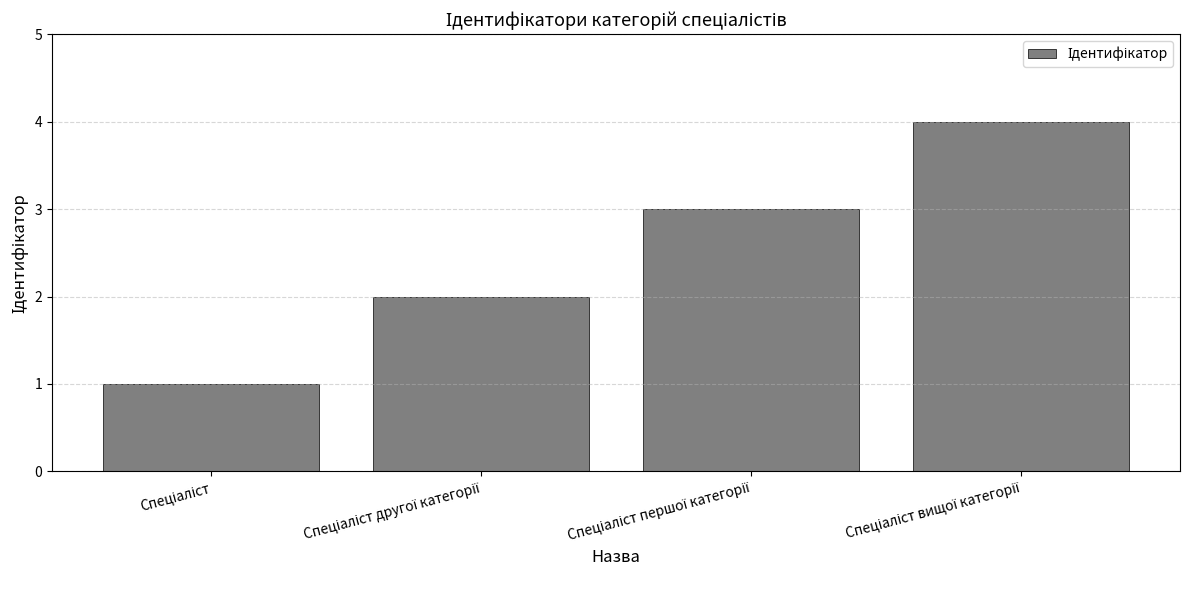

Count the values in the range 2 to 4.

3